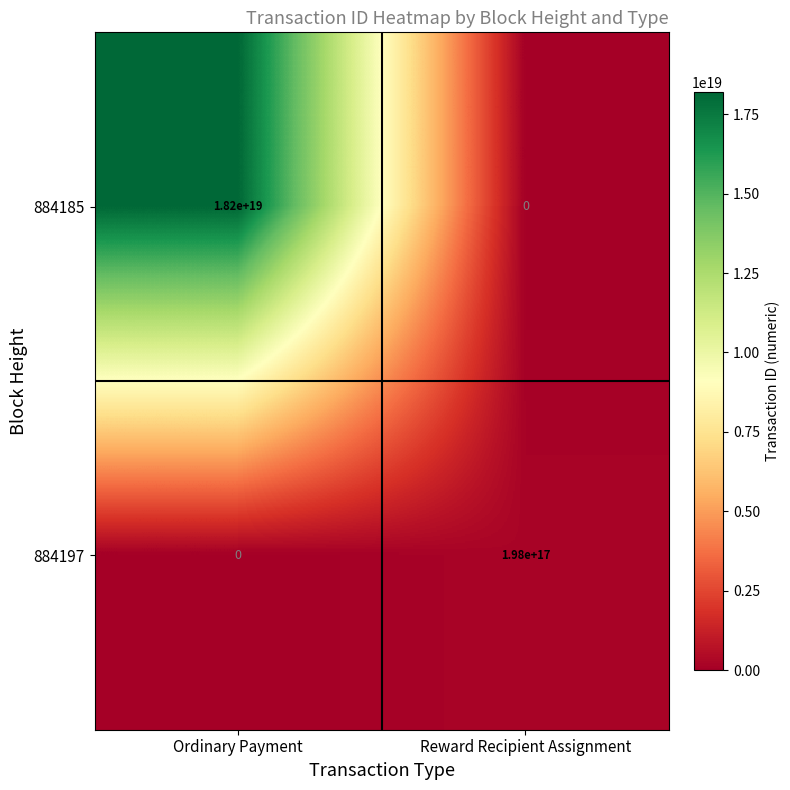

Which series has the widest spread of values?

884185